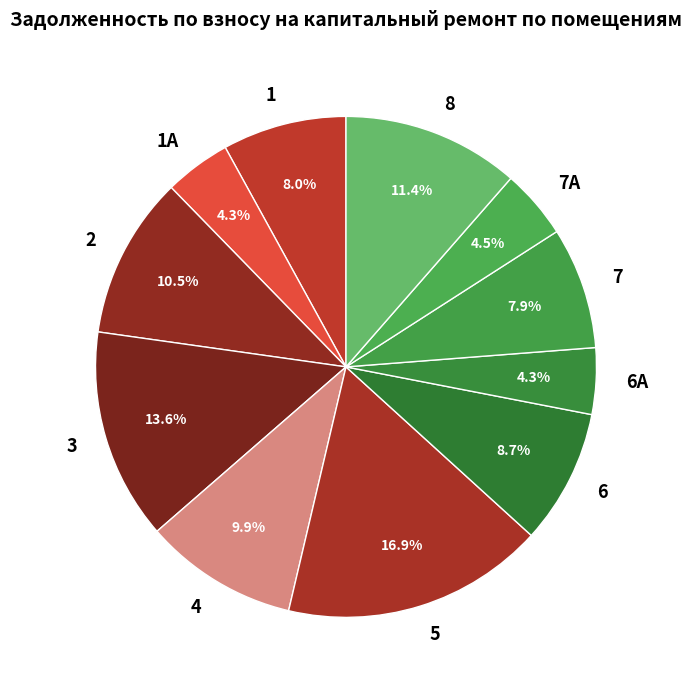

To the nearest percent, what portion does 6 represent?

9%